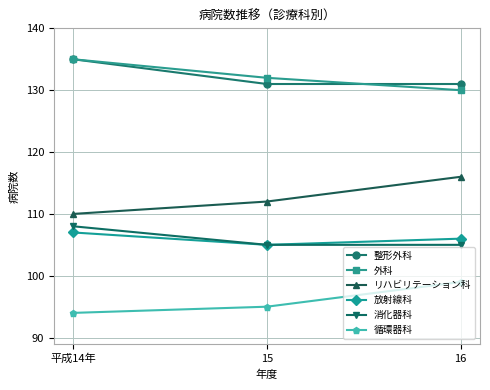

What are all the series names shown in the legend?

整形外科, 外科, リハビリテーション科, 放射線科, 消化器科, 循環器科